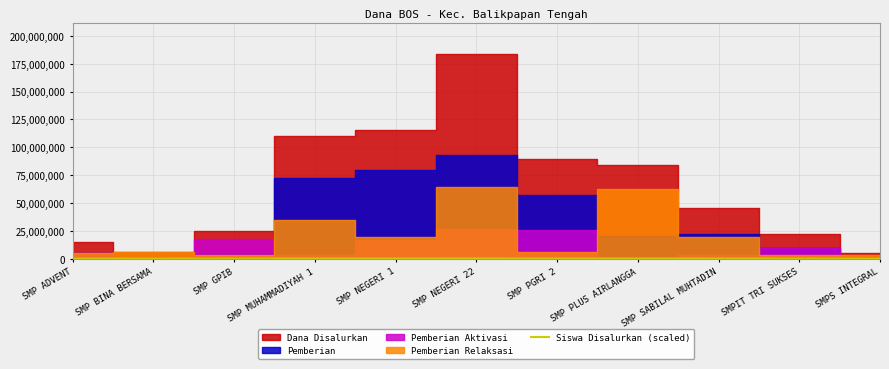

At which category does the chart reach its minimum across all series?

SMPS INTEGRAL